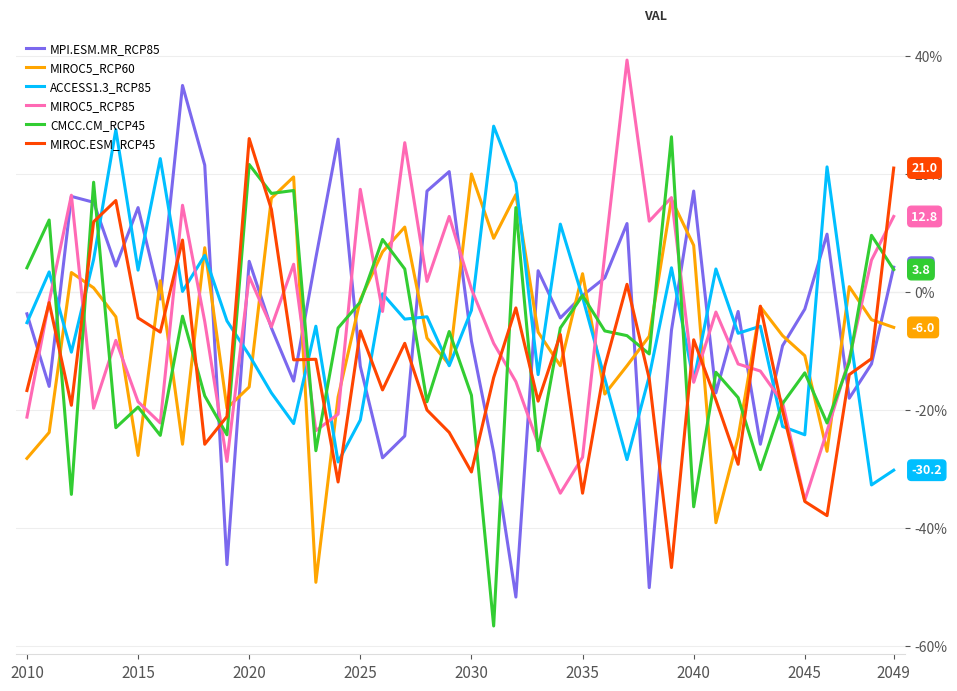

What is the lowest value of the MPI.ESM.MR_RCP85 series?

-51.7